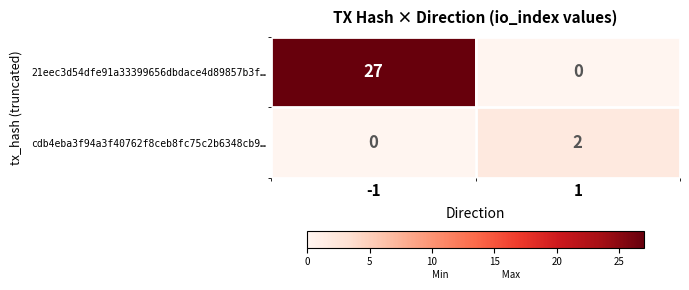

Rank the series by their average value, from highest to lowest.

21eec3d54dfe91a33399656dbdace4d89857b3f…, cdb4eba3f94a3f40762f8ceb8fc75c2b6348cb9…